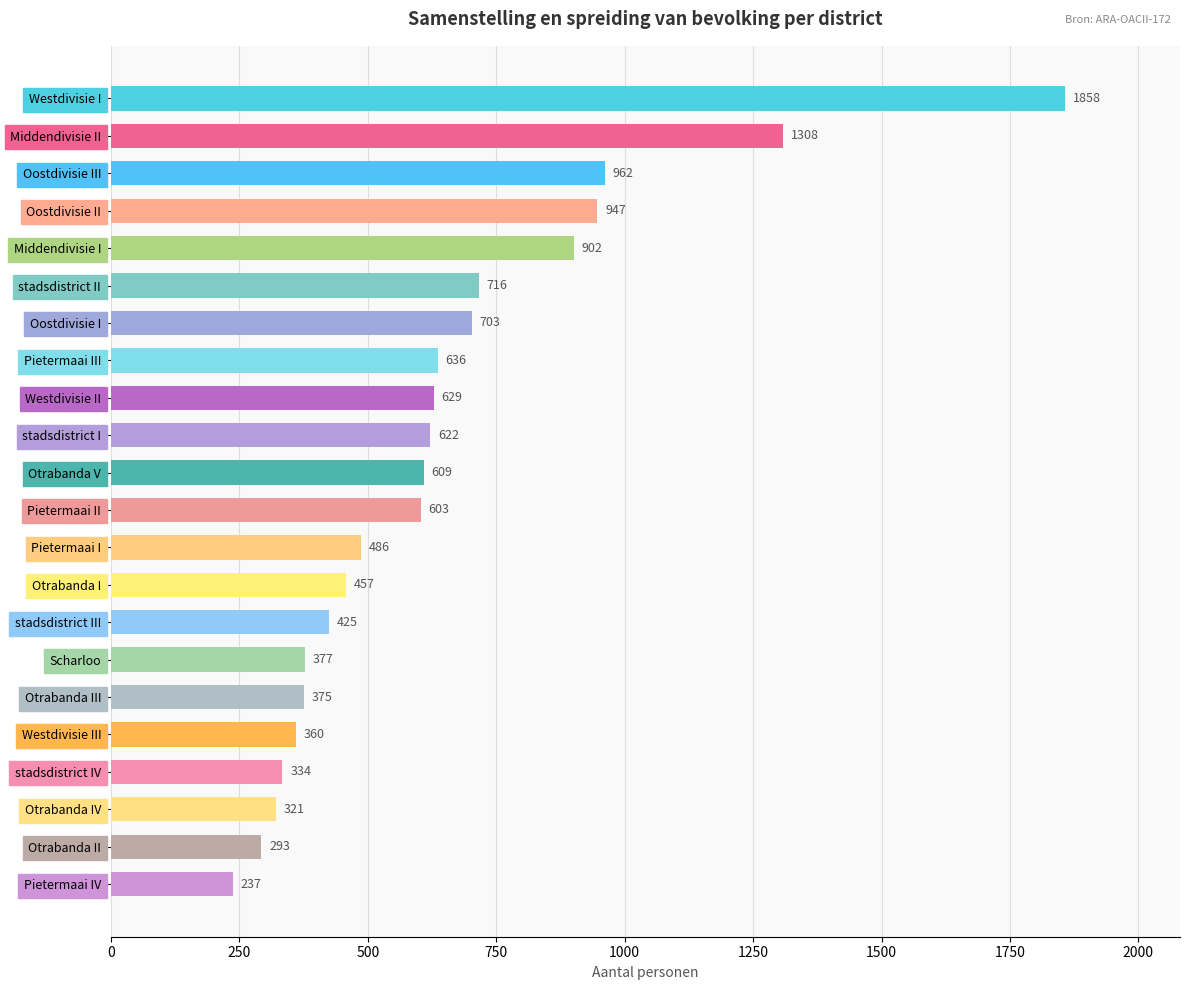

List the labels in order of value, smallest first.

Pietermaai IV, Otrabanda II, Otrabanda IV, stadsdistrict IV, Westdivisie III, Otrabanda III, Scharloo, stadsdistrict III, Otrabanda I, Pietermaai I, Pietermaai II, Otrabanda V, stadsdistrict I, Westdivisie II, Pietermaai III, Oostdivisie I, stadsdistrict II, Middendivisie I, Oostdivisie II, Oostdivisie III, Middendivisie II, Westdivisie I